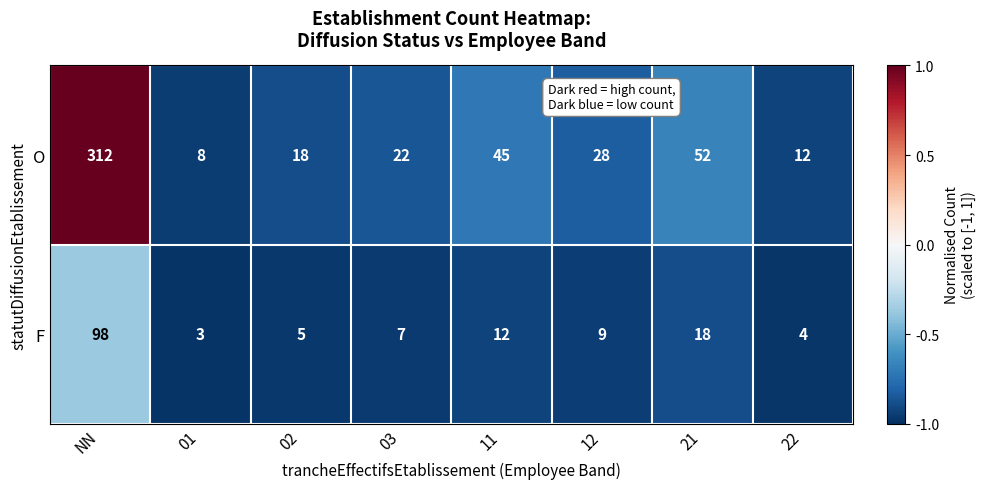

Is it true that F equals 12 at 21?

False